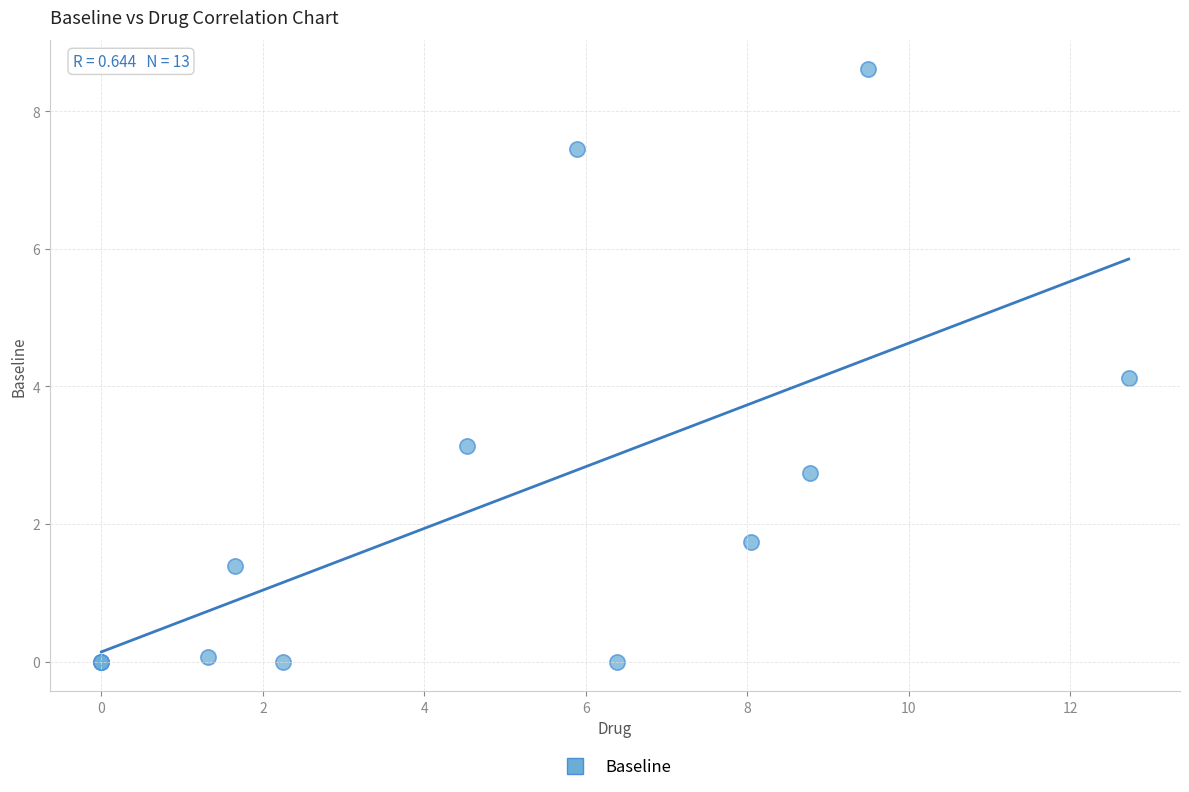

What Y value in the scatter plot is closest to 4?

4.1